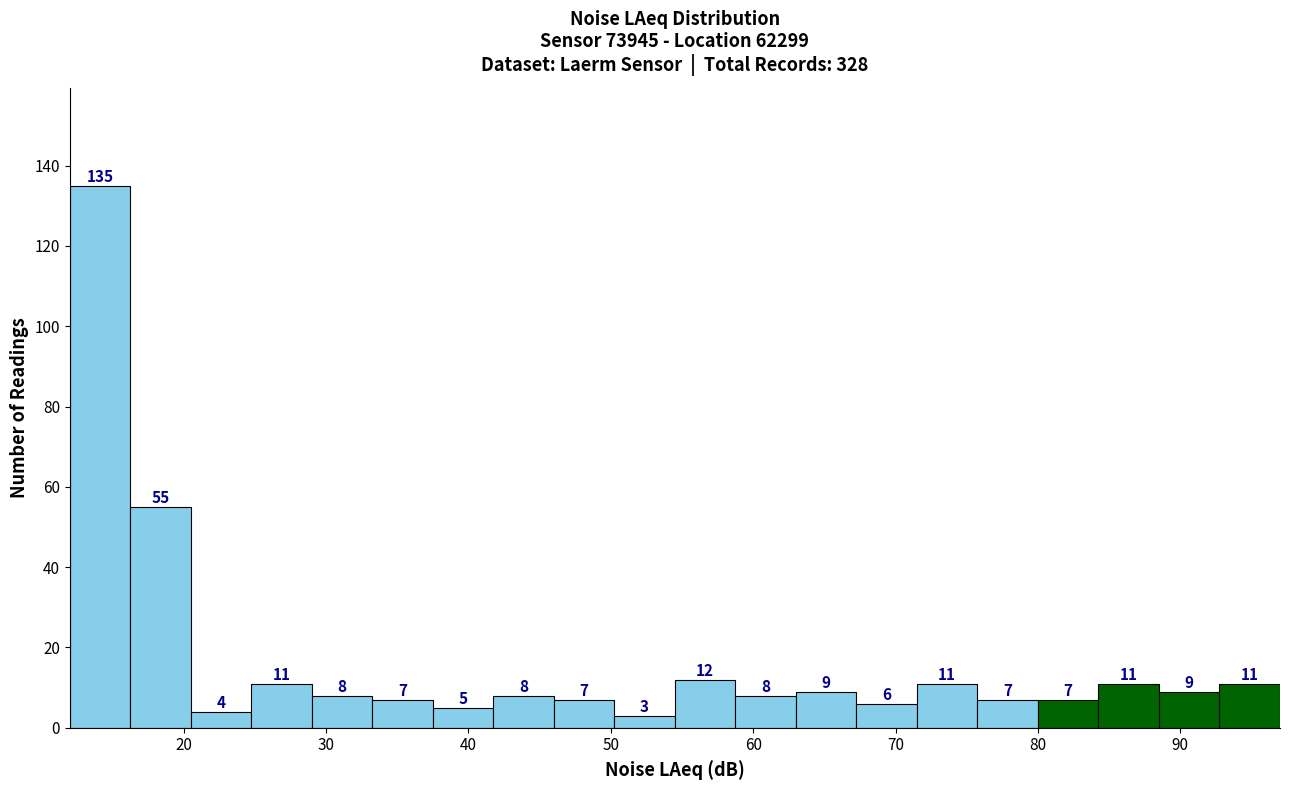

What is the height of the bar covering 12 to 16 on the x-axis? The bar edges are not printed on the chart, so give them approximately, as read against the axis.

135